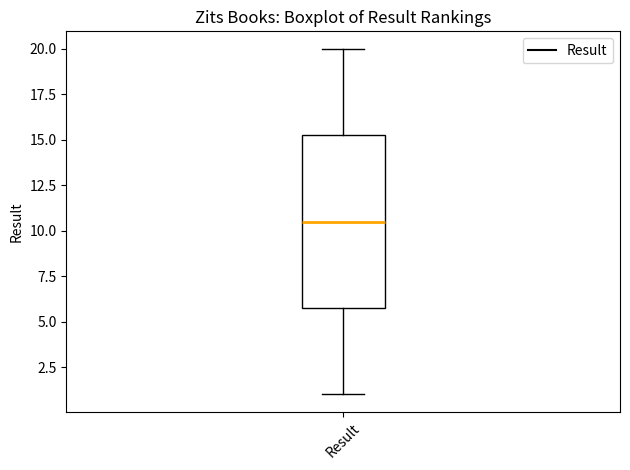

Where does the upper whisker of the box for Result end on the y-axis? The values are not printed on the chart, so give them approximately, as read against the axis.

20.0